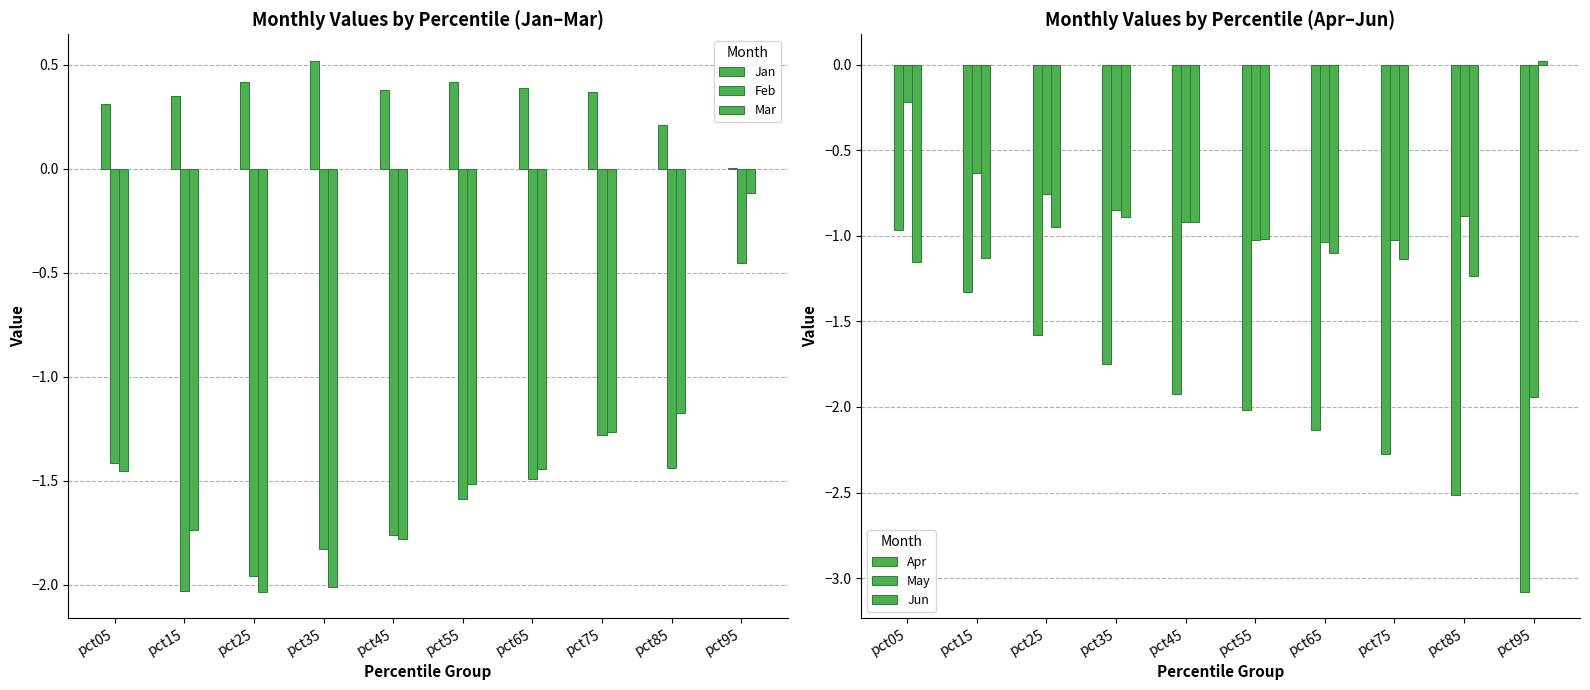

Reading left to right, transcribe all the data shown in this chart.

Jan: 0.3	0.3	0.4	0.5	0.4	0.4	0.4	0.4	0.2	0.0
Feb: -1.4	-2.0	-2.0	-1.8	-1.8	-1.6	-1.5	-1.3	-1.4	-0.5
Mar: -1.5	-1.7	-2.0	-2.0	-1.8	-1.5	-1.4	-1.3	-1.2	-0.1
Apr: -1.0	-1.3	-1.6	-1.8	-1.9	-2.0	-2.1	-2.3	-2.5	-3.1
May: -0.2	-0.6	-0.8	-0.9	-0.9	-1.0	-1.0	-1.0	-0.9	-1.9
Jun: -1.2	-1.1	-0.9	-0.9	-0.9	-1.0	-1.1	-1.1	-1.2	0.0